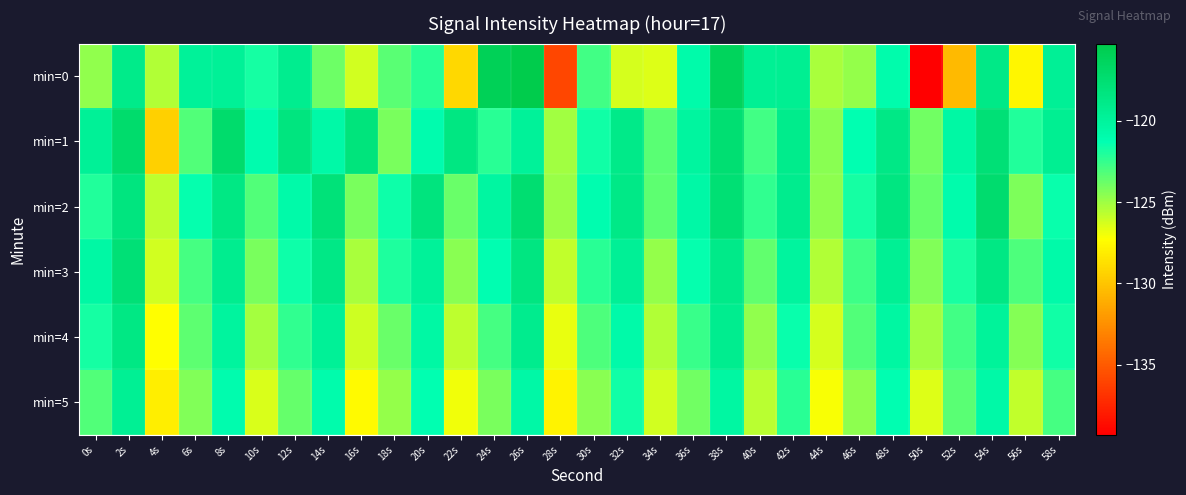

What is the maximum value shown in the chart?

-115.3